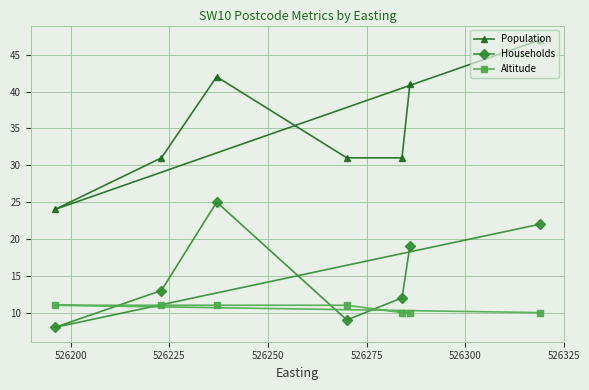

What is the smallest value displayed?

8